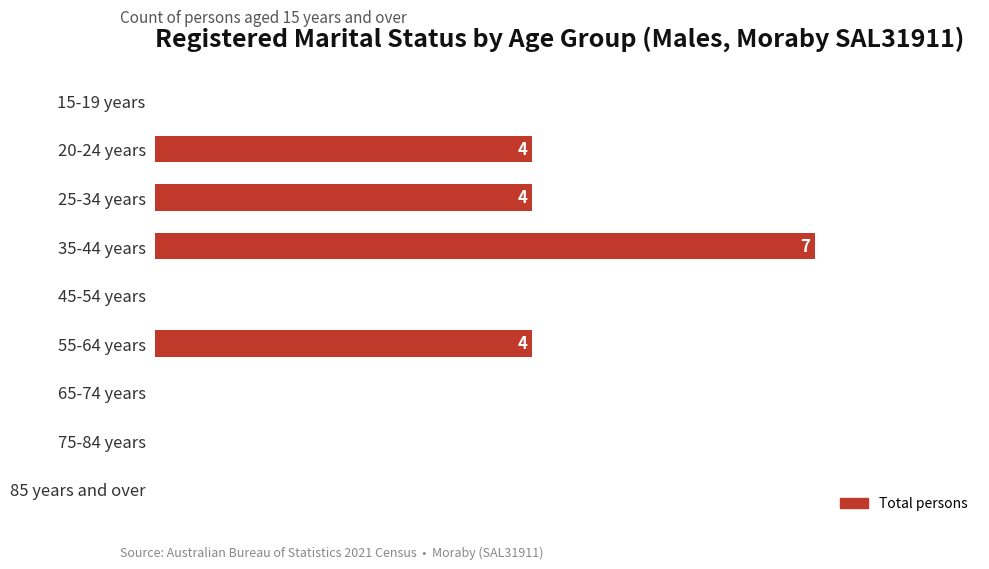

Rank the categories by value from highest to lowest.

35-44 years, 20-24 years, 25-34 years, 55-64 years, 15-19 years, 45-54 years, 65-74 years, 75-84 years, 85 years and over